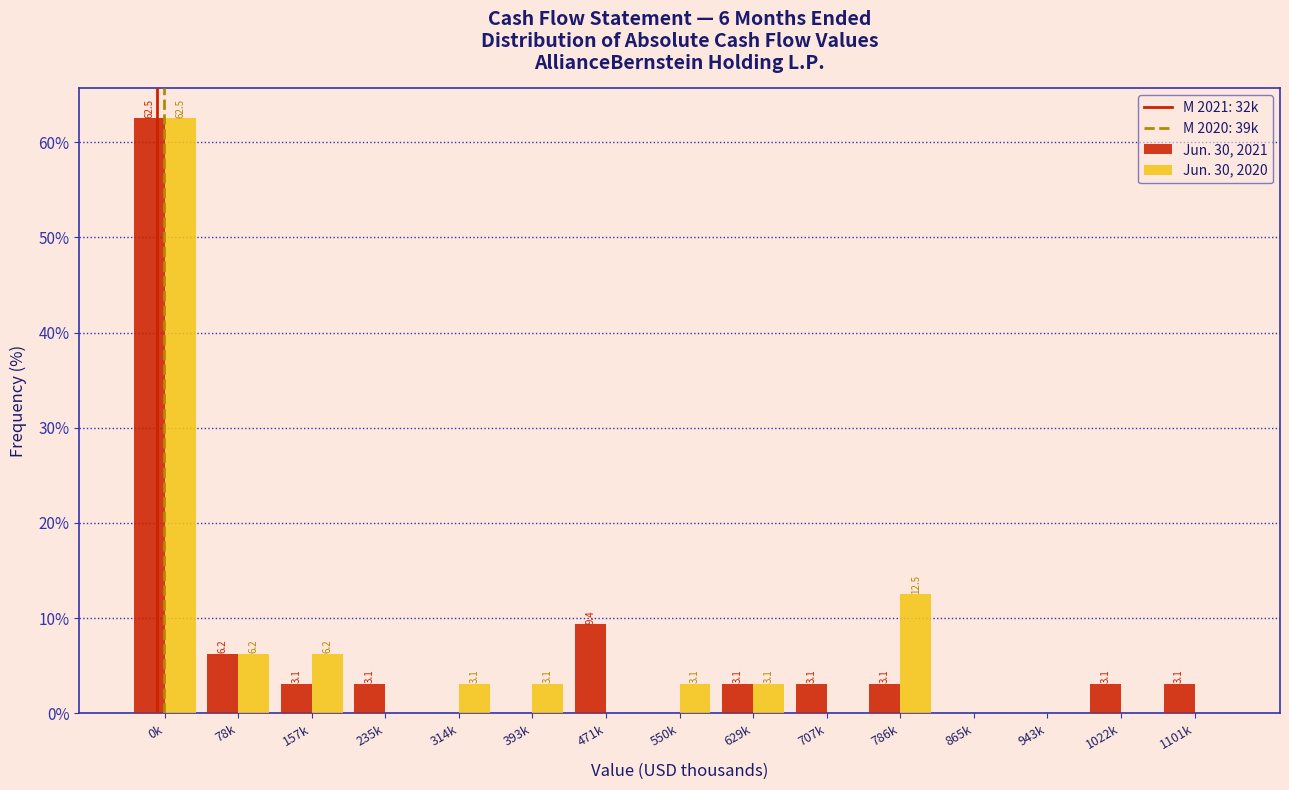

True or false: Jun. 30, 2021 has a value of 62.5 at 0k.

True